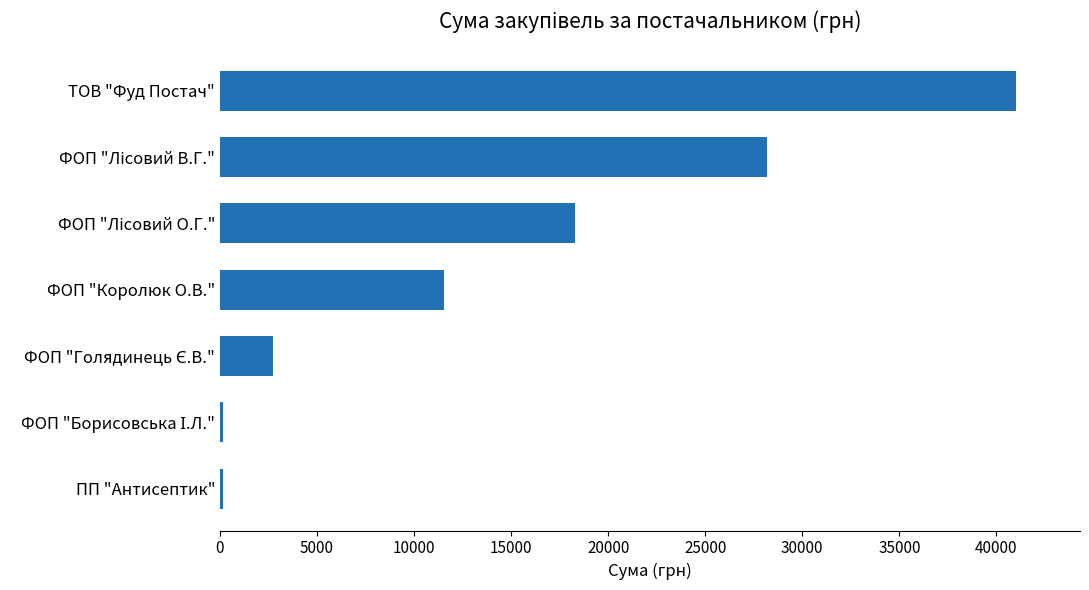

Read the value at ФОП "Королюк О.В.".

11551.7